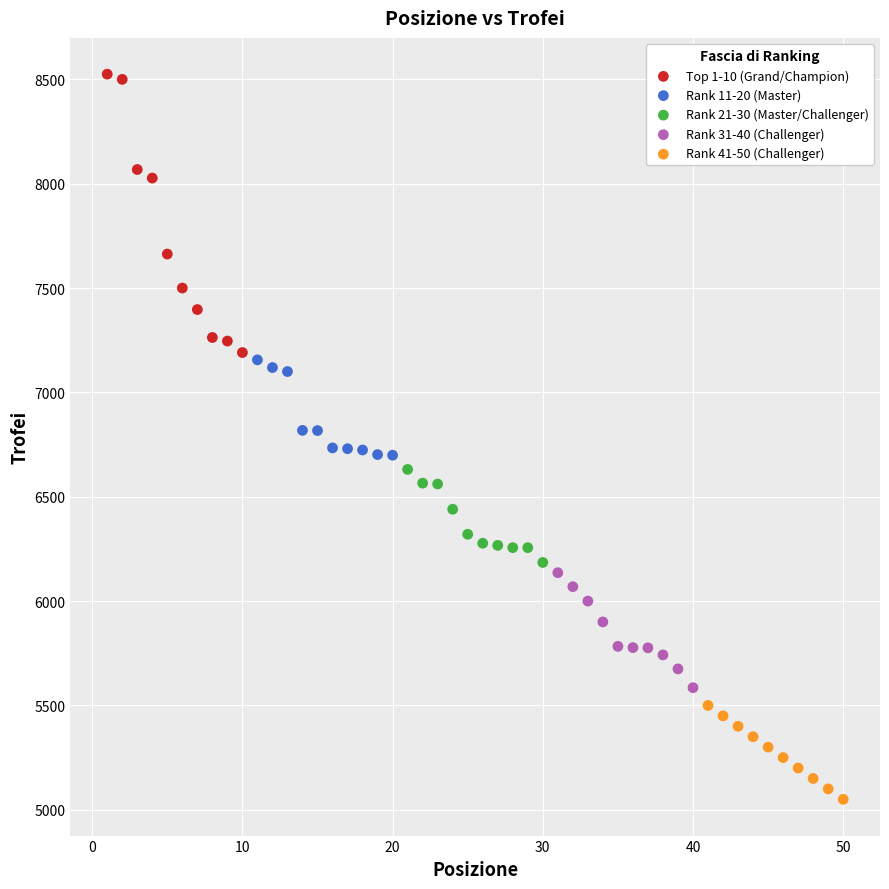

Which series has the largest Y range (max minus min)?

Top 1-10 (Grand/Champion)